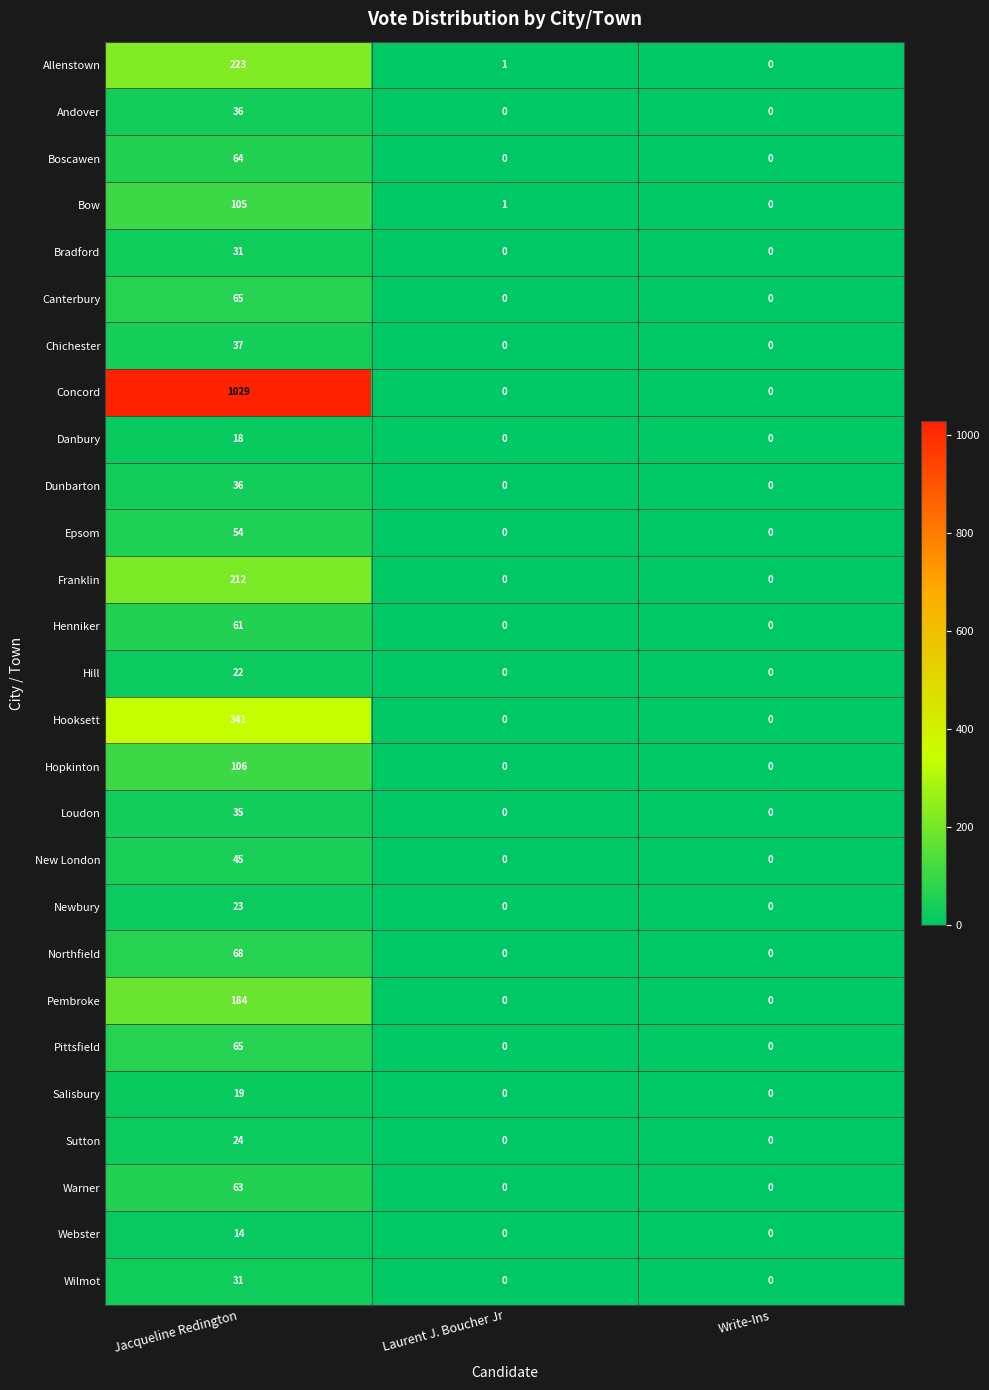

At which category is the sum across all series the highest?

Jacqueline Redington